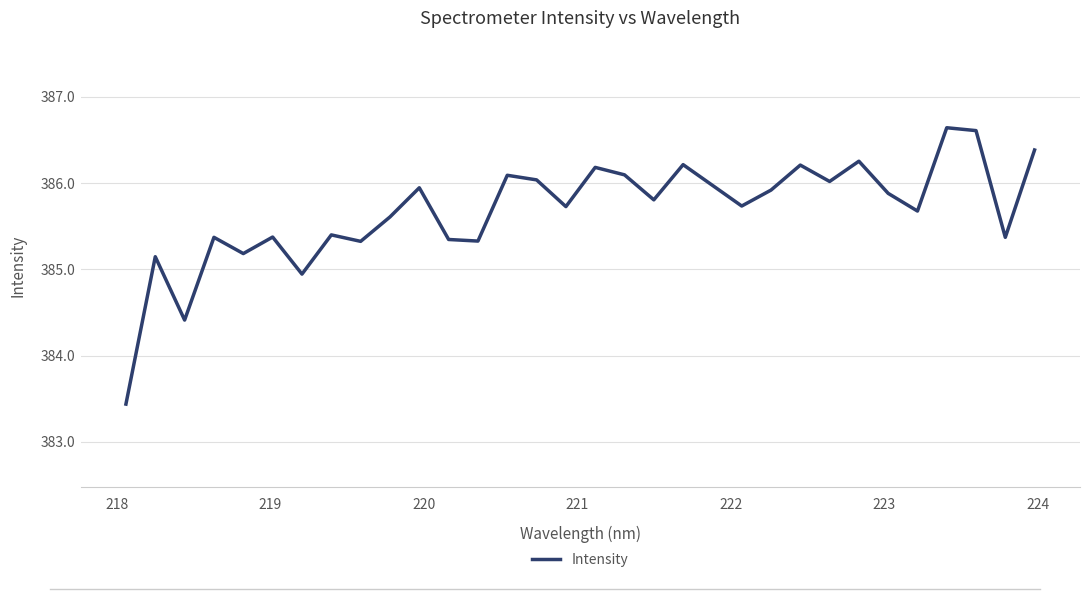

What is the difference between the maximum and minimum values?

3.2